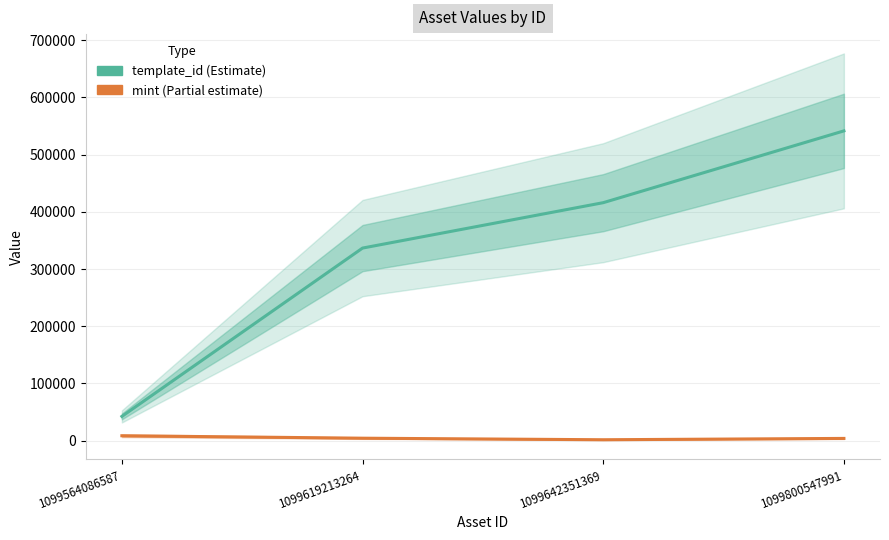

Between 1099619213264 and 1099800547991, which series saw the biggest shift?

template_id